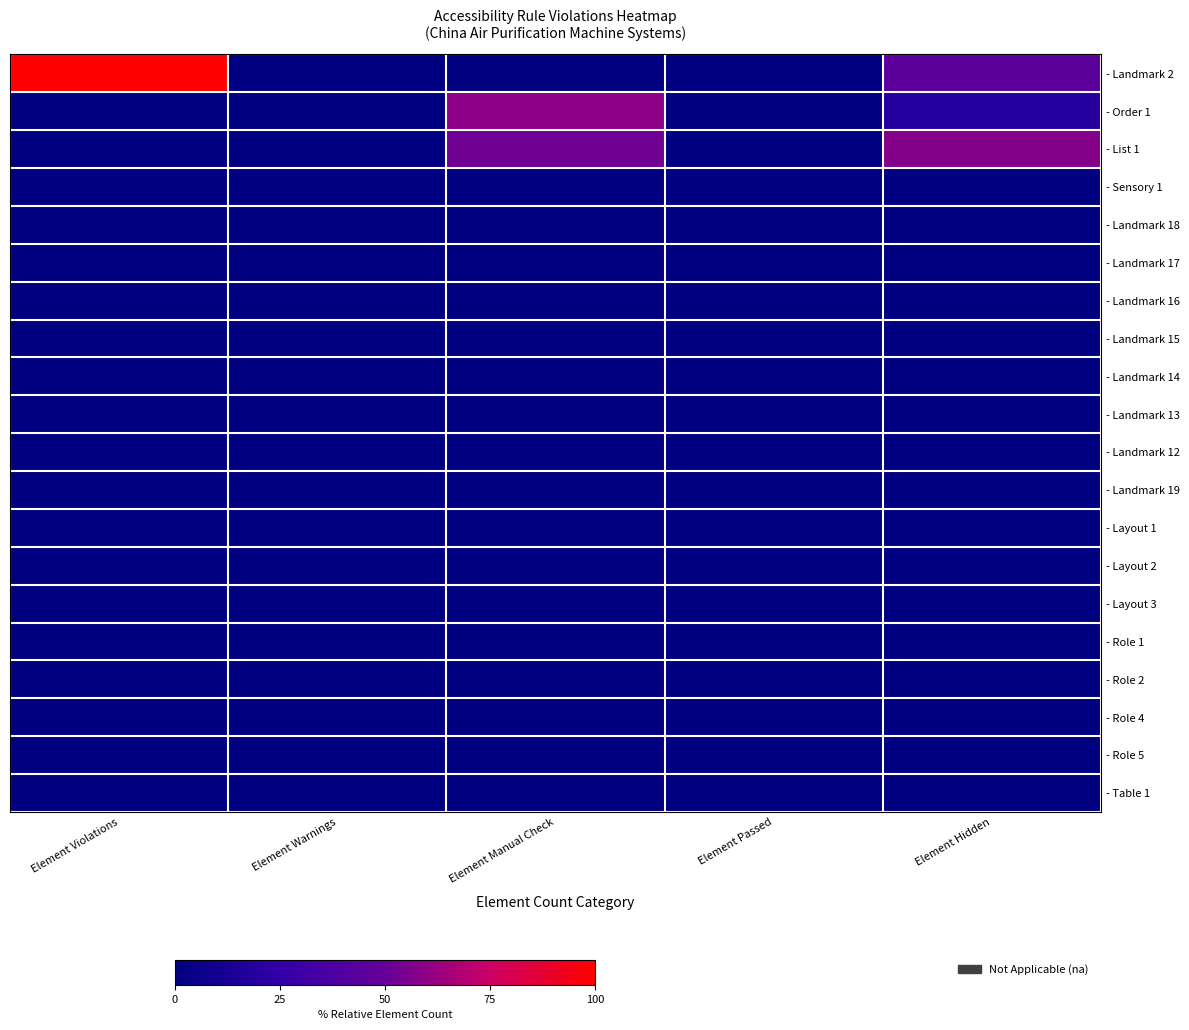

At which category is the sum across all series the highest?

Element Hidden